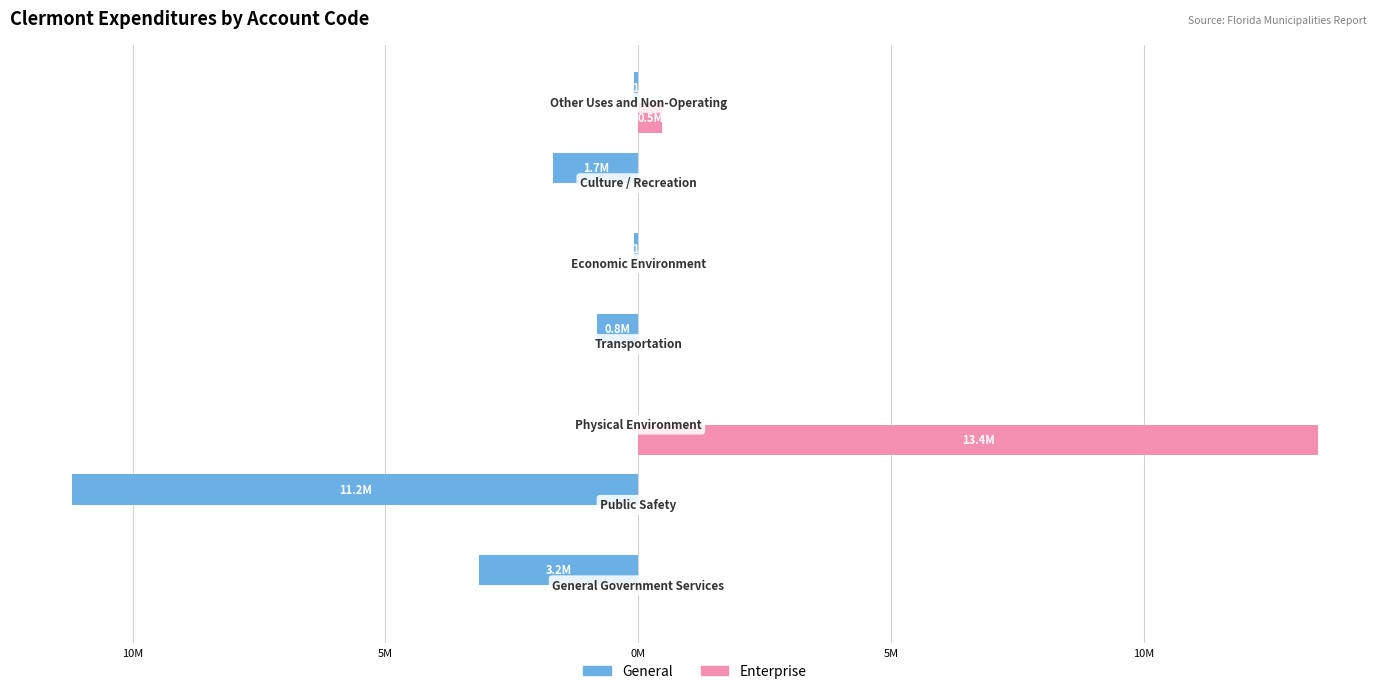

Which series has the largest range (max minus min)?

Enterprise